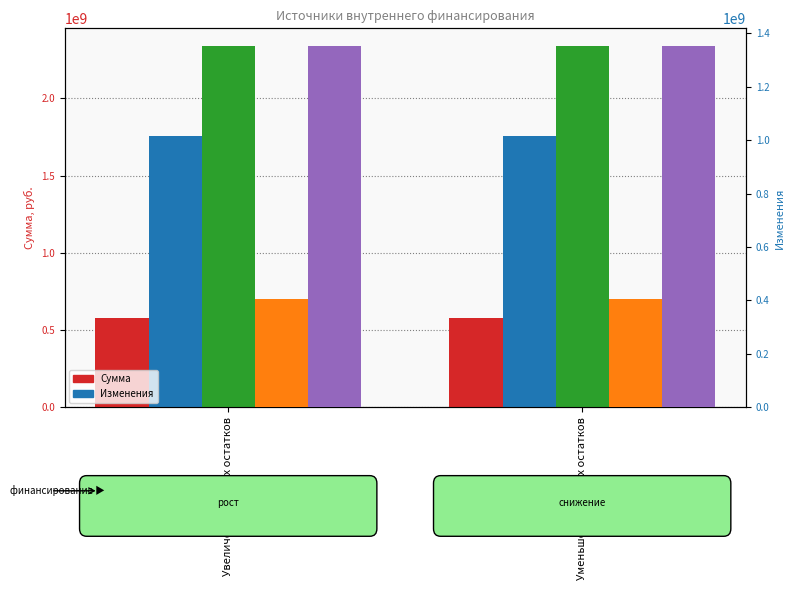

Is the value of Изменения 2024 at Уменьшение прочих остатков greater than the value of 2024 Сумма (2) at Уменьшение прочих остатков?

Yes